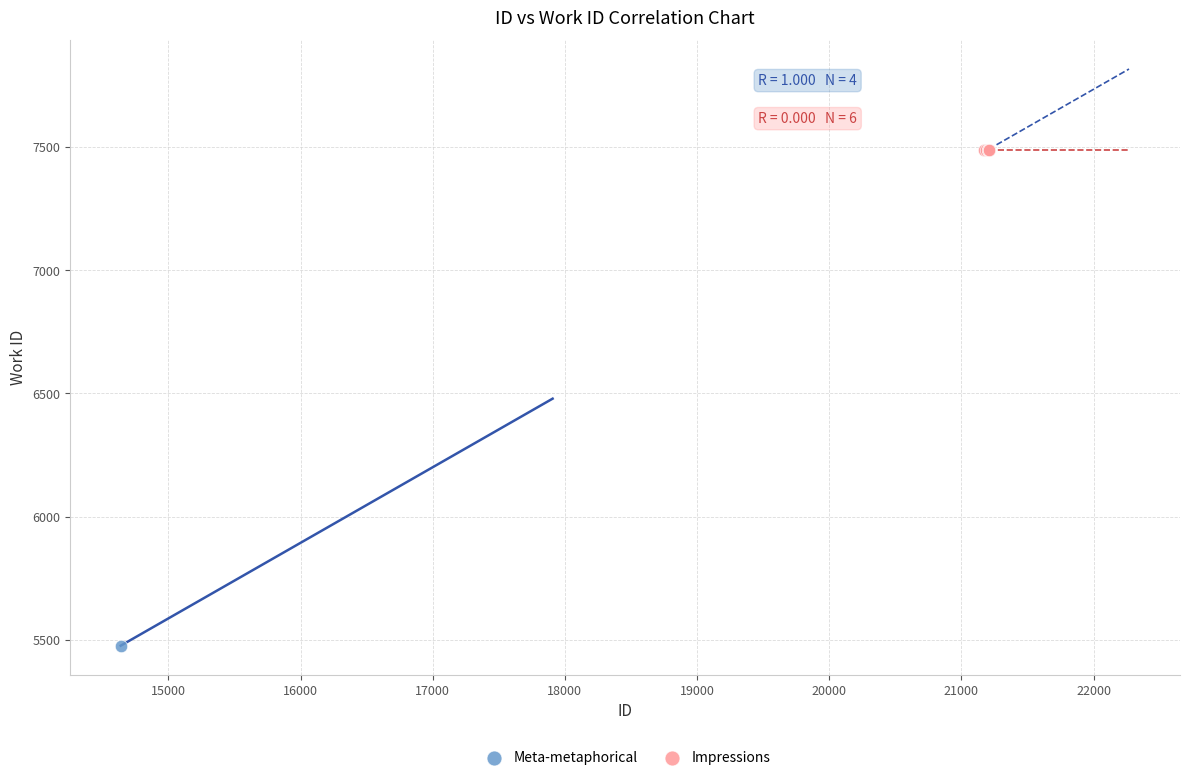

Which series reaches the minimum Y coordinate?

Meta-metaphorical